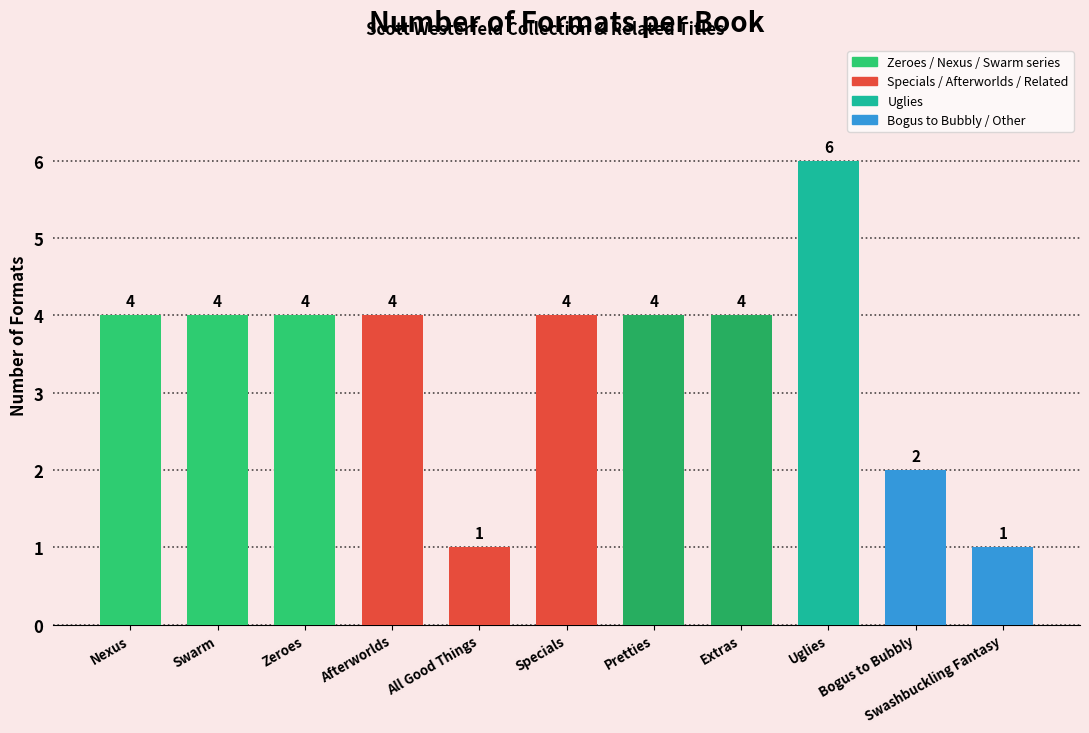

Count the values in the range 2 to 4.

8